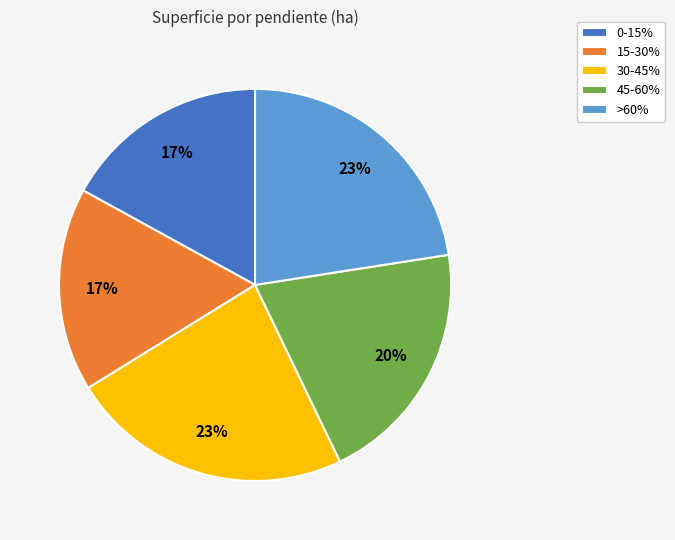

How many segments does this pie chart have?

5